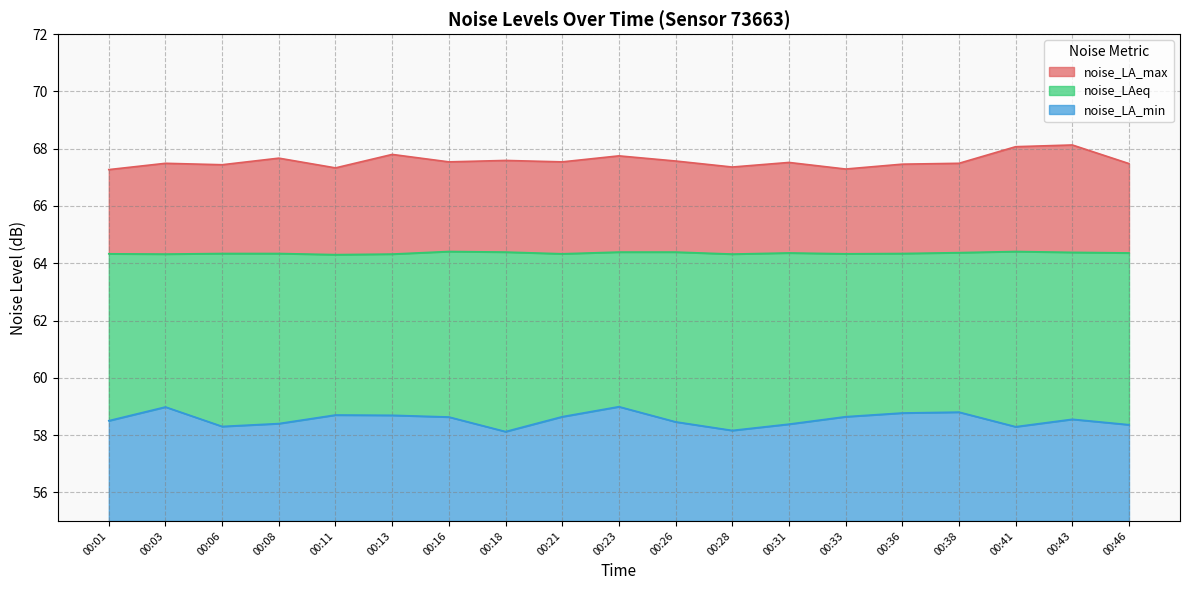

Reading left to right, list all the values displayed in this chart.

noise_LA_max: 00:01=67.3	00:03=67.5	00:06=67.4	00:08=67.7	00:11=67.3	00:13=67.8	00:16=67.5	00:18=67.6	00:21=67.5	00:23=67.8	00:26=67.6	00:28=67.4	00:31=67.5	00:33=67.3	00:36=67.5	00:38=67.5	00:41=68.1	00:43=68.1	00:46=67.5
noise_LAeq: 00:01=64.3	00:03=64.3	00:06=64.3	00:08=64.3	00:11=64.3	00:13=64.3	00:16=64.4	00:18=64.4	00:21=64.3	00:23=64.4	00:26=64.4	00:28=64.3	00:31=64.4	00:33=64.3	00:36=64.3	00:38=64.4	00:41=64.4	00:43=64.4	00:46=64.4
noise_LA_min: 00:01=58.5	00:03=59.0	00:06=58.3	00:08=58.4	00:11=58.7	00:13=58.7	00:16=58.6	00:18=58.1	00:21=58.6	00:23=59.0	00:26=58.5	00:28=58.2	00:31=58.4	00:33=58.6	00:36=58.8	00:38=58.8	00:41=58.3	00:43=58.5	00:46=58.4